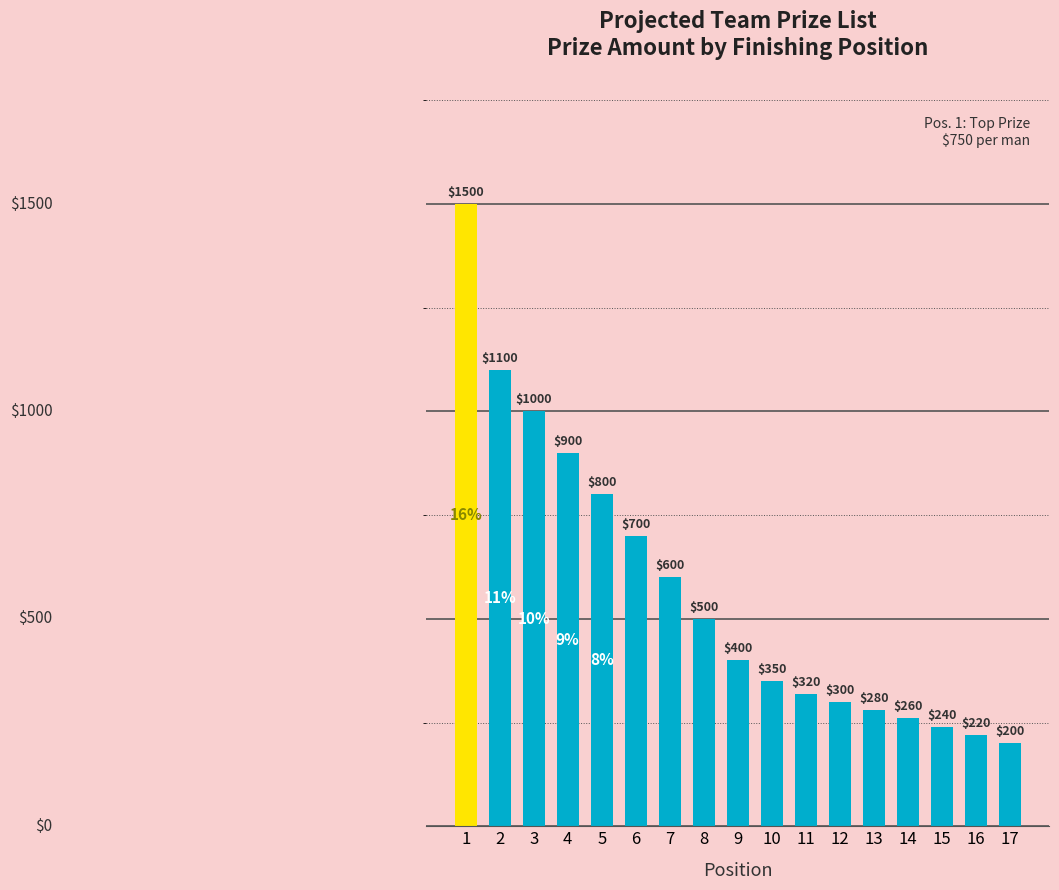

Which label corresponds to the largest value in the chart?

1